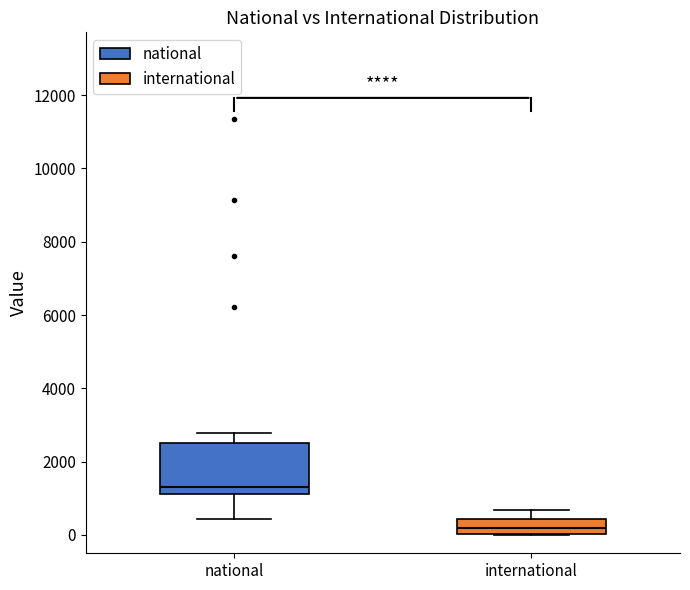

Which box's median line is the lowest?

international